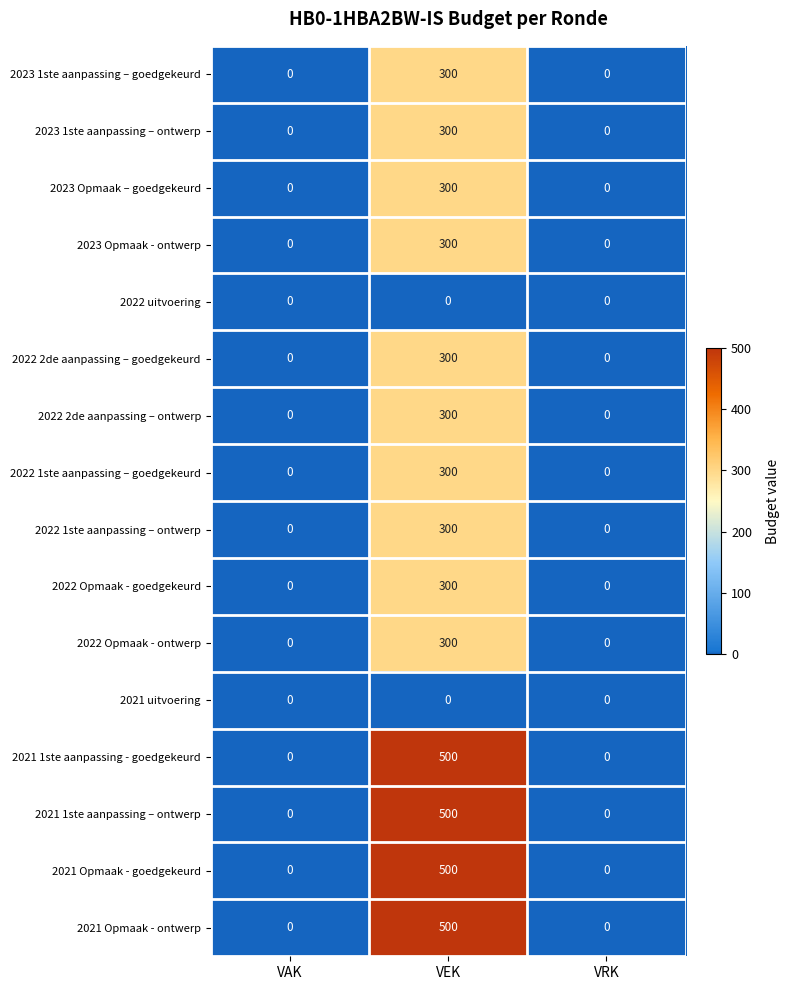

Is it true that 2023 1ste aanpassing – goedgekeurd equals 300 at VEK?

True